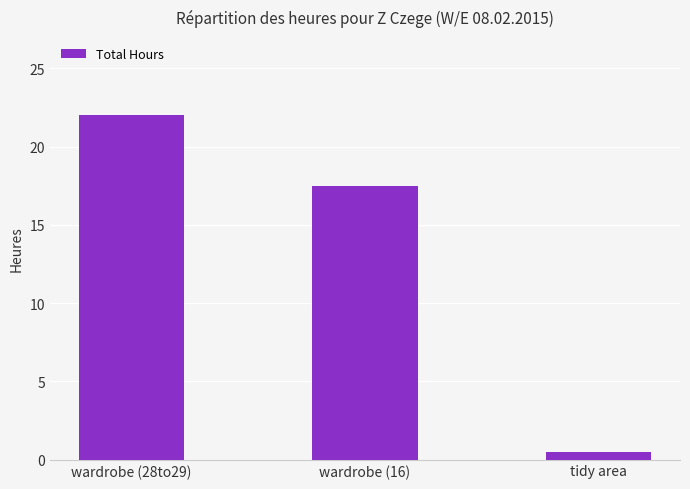

Rank the categories by value from highest to lowest.

wardrobe (28to29), wardrobe (16), tidy area